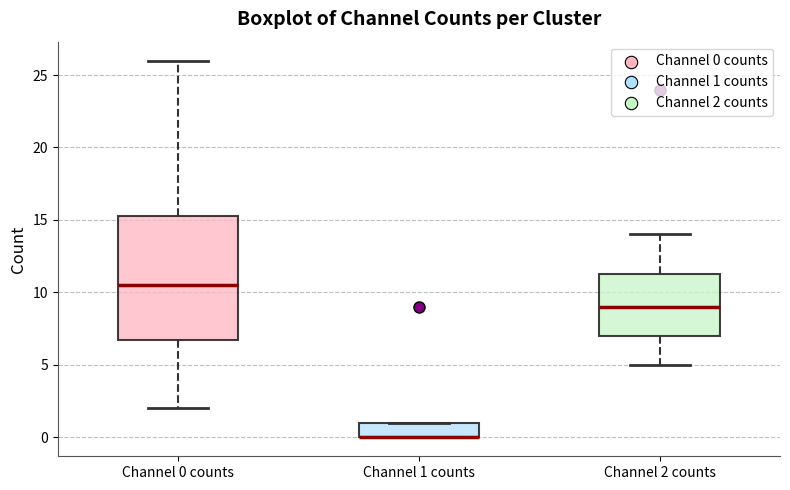

Comparing the boxes themselves (not the whiskers), which one is the tallest?

Channel 0 counts